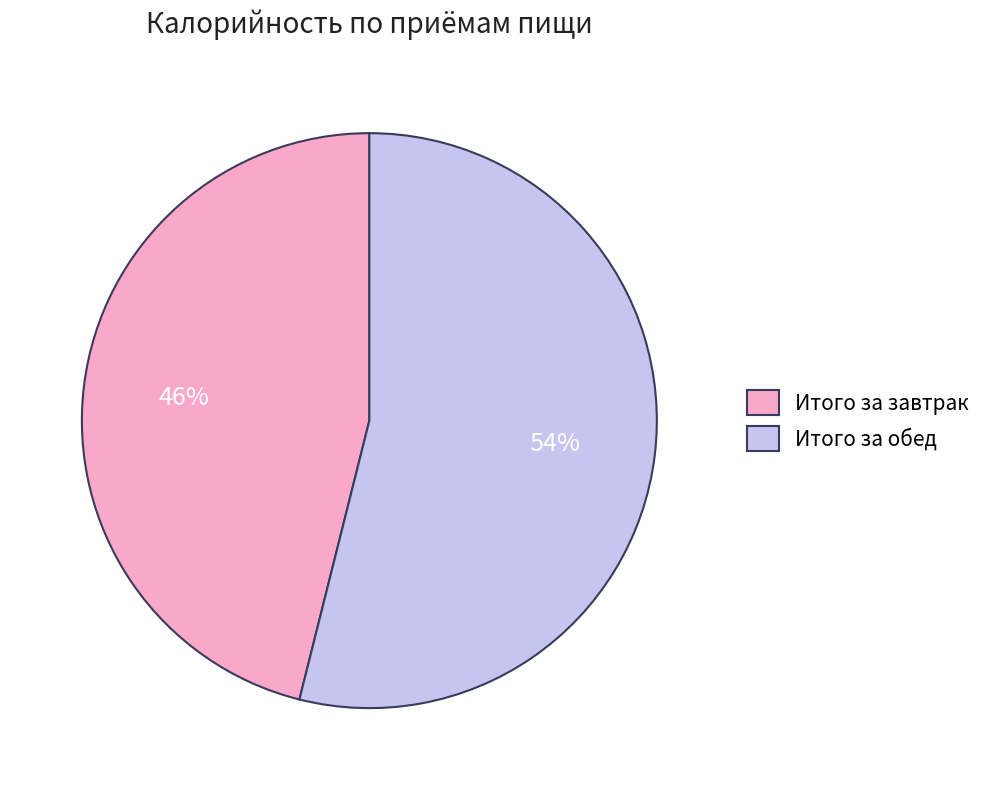

Rank the categories by value from highest to lowest.

Итого за обед, Итого за завтрак